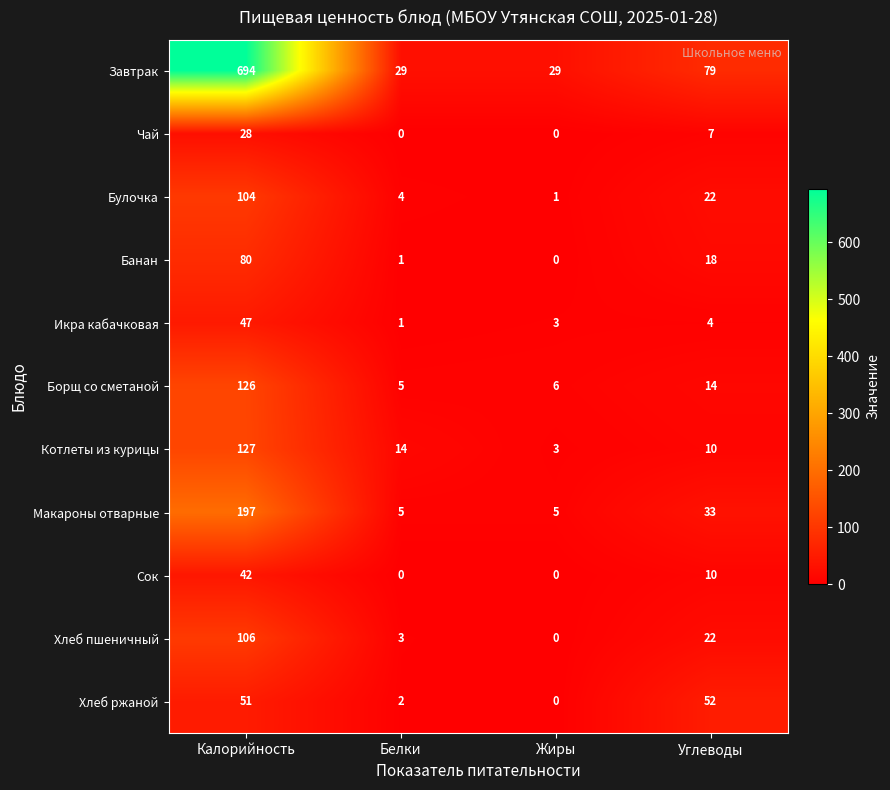

What is the greatest value displayed?

694